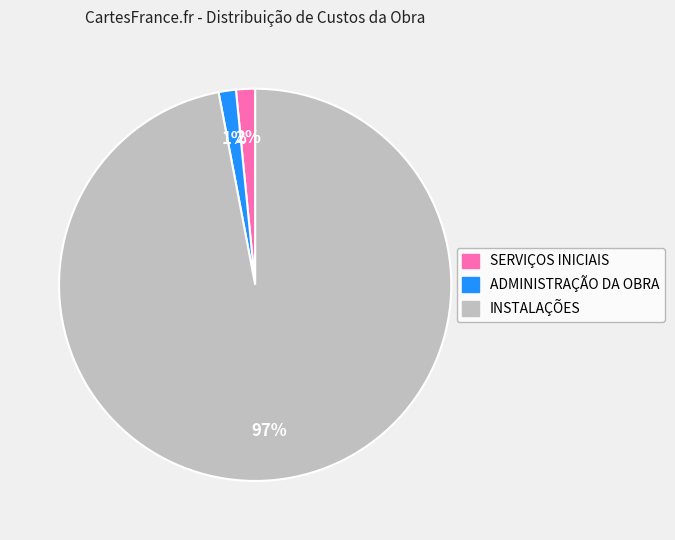

What is the largest slice in the pie chart?

INSTALAÇÕES